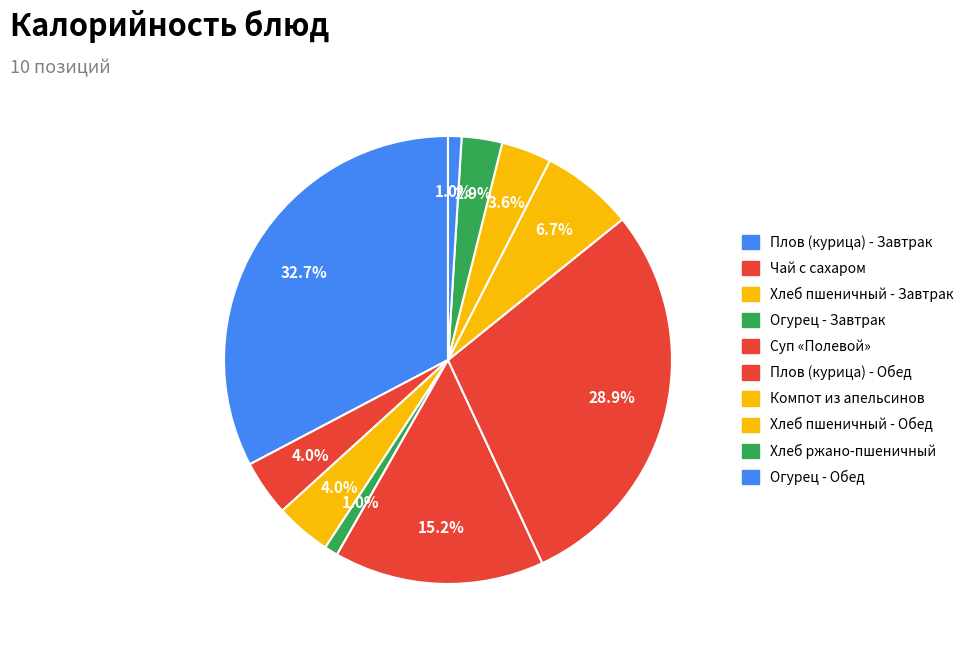

To the nearest percent, what is the combined percentage of Суп «Полевой» and Огурец - Завтрак?

16%